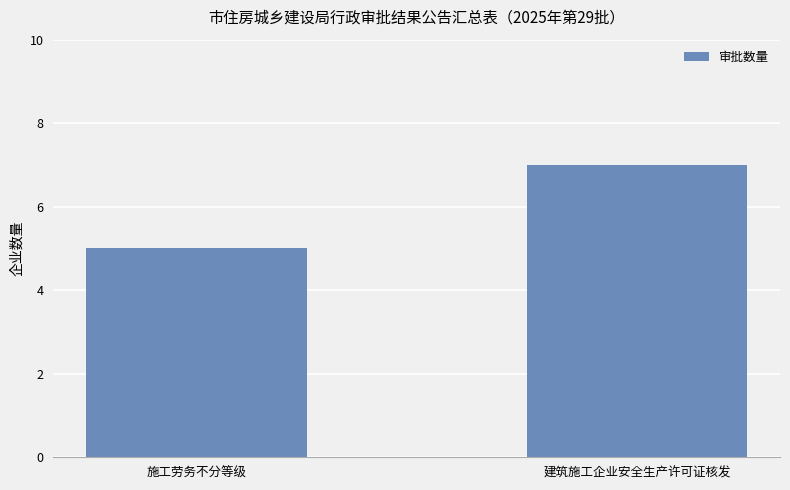

What is the value of the 2nd bar from the left?

7